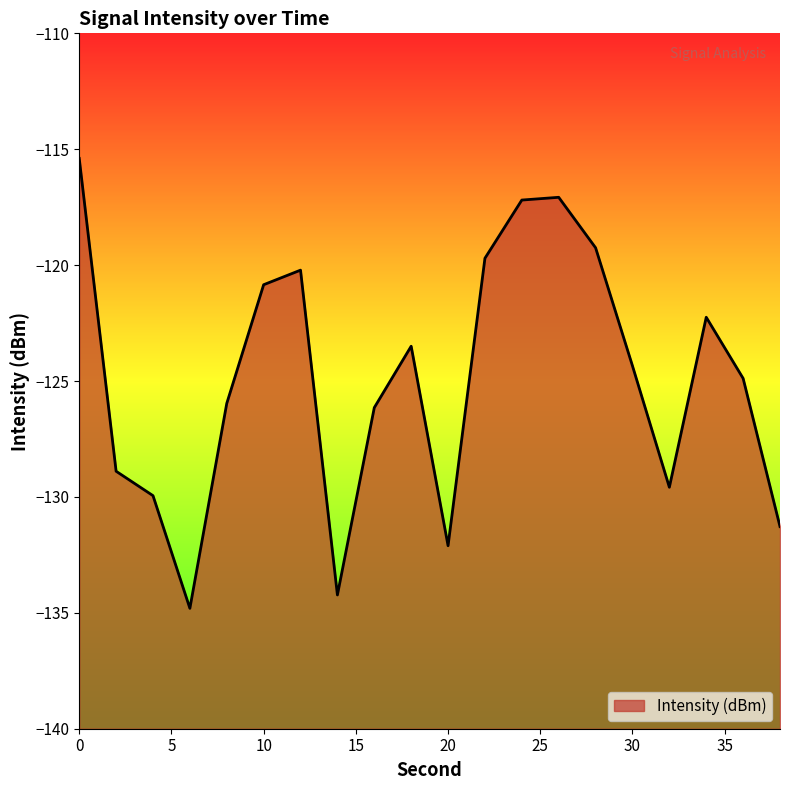

List the labels in order of value, largest first.

0, 26, 24, 28, 22, 12, 10, 34, 18, 30, 36, 8, 16, 2, 32, 4, 38, 20, 14, 6